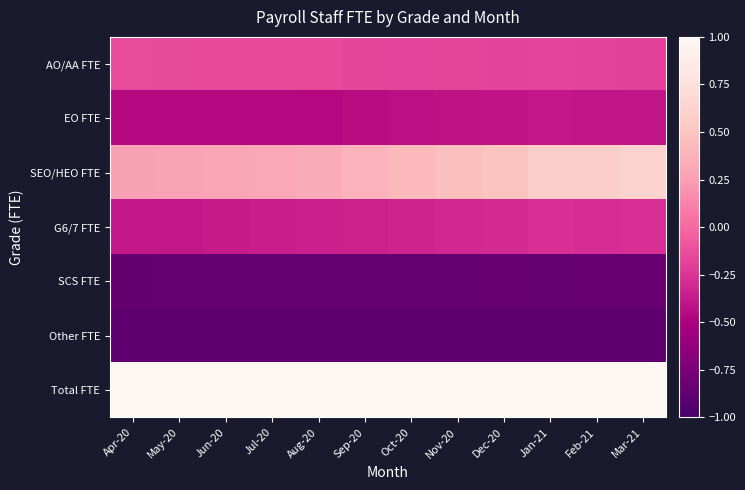

Reading left to right, extract all data points from this chart.

AO/AA FTE: Apr-20=-0.1	May-20=-0.1	Jun-20=-0.1	Jul-20=-0.2	Aug-20=-0.2	Sep-20=-0.2	Oct-20=-0.2	Nov-20=-0.2	Dec-20=-0.2	Jan-21=-0.2	Feb-21=-0.2	Mar-21=-0.2
EO FTE: Apr-20=-0.5	May-20=-0.5	Jun-20=-0.5	Jul-20=-0.5	Aug-20=-0.5	Sep-20=-0.4	Oct-20=-0.4	Nov-20=-0.4	Dec-20=-0.4	Jan-21=-0.4	Feb-21=-0.4	Mar-21=-0.4
SEO/HEO FTE: Apr-20=0.3	May-20=0.3	Jun-20=0.3	Jul-20=0.3	Aug-20=0.3	Sep-20=0.4	Oct-20=0.4	Nov-20=0.5	Dec-20=0.5	Jan-21=0.6	Feb-21=0.6	Mar-21=0.6
G6/7 FTE: Apr-20=-0.4	May-20=-0.4	Jun-20=-0.4	Jul-20=-0.4	Aug-20=-0.4	Sep-20=-0.3	Oct-20=-0.3	Nov-20=-0.3	Dec-20=-0.3	Jan-21=-0.3	Feb-21=-0.3	Mar-21=-0.3
SCS FTE: Apr-20=-0.8	May-20=-0.8	Jun-20=-0.8	Jul-20=-0.8	Aug-20=-0.8	Sep-20=-0.8	Oct-20=-0.8	Nov-20=-0.8	Dec-20=-0.8	Jan-21=-0.8	Feb-21=-0.8	Mar-21=-0.8
Other FTE: Apr-20=-0.9	May-20=-0.9	Jun-20=-0.9	Jul-20=-0.9	Aug-20=-0.9	Sep-20=-0.9	Oct-20=-0.9	Nov-20=-0.9	Dec-20=-0.9	Jan-21=-0.9	Feb-21=-0.9	Mar-21=-0.9
Total FTE: Apr-20=2.0	May-20=2.0	Jun-20=2.0	Jul-20=2.1	Aug-20=2.1	Sep-20=2.2	Oct-20=2.2	Nov-20=2.3	Dec-20=2.4	Jan-21=2.5	Feb-21=2.5	Mar-21=2.5